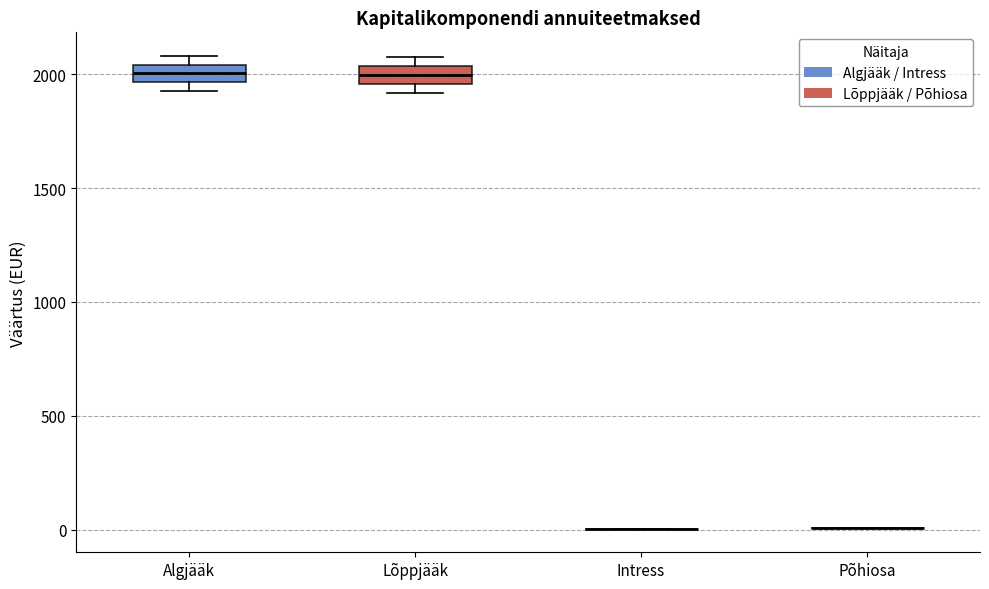

Reading left to right, transcribe this box plot: for each box, give where its median line is, the range the box spans, and where its two whiskers end, as read against the y-axis. The values are not printed on the chart, so give them approximately, as read against the axis.

Algjääk: median 2000, box 1950 to 2050, whiskers 1950 (below the box's lower edge) to 2100
Lõppjääk: median 2000, box 1950 to 2050, whiskers 1900 to 2050 (just above the box's upper edge)
Intress: box collapsed to a line at 0, whiskers 0 to 0
Põhiosa: box collapsed to a line at 0, whiskers 0 to 0